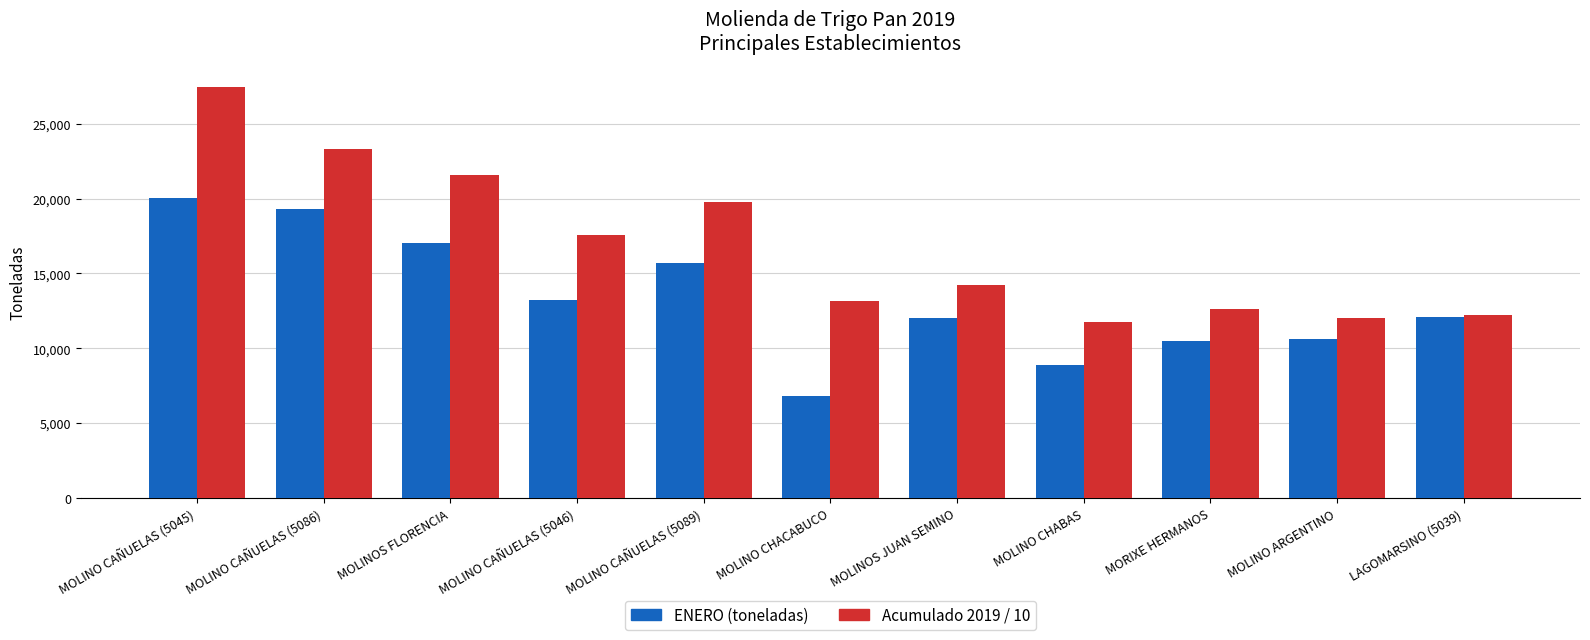

What is the spread (max minus min) of values at MOLINOS JUAN SEMINO?

2214.9